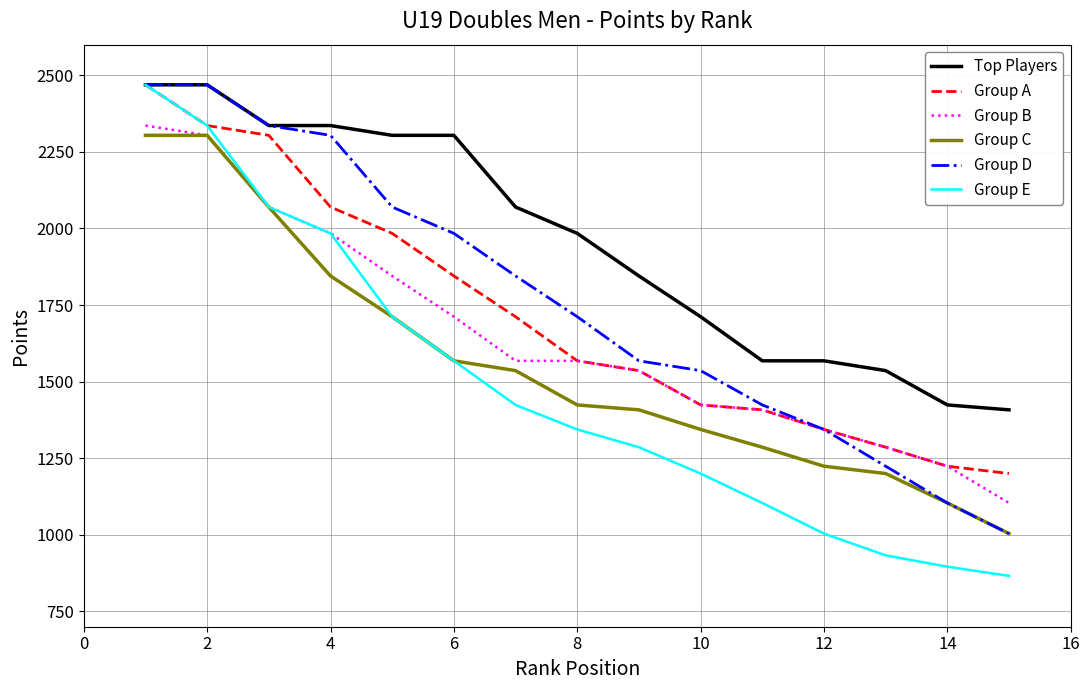

What is the minimum value shown in the chart?

866